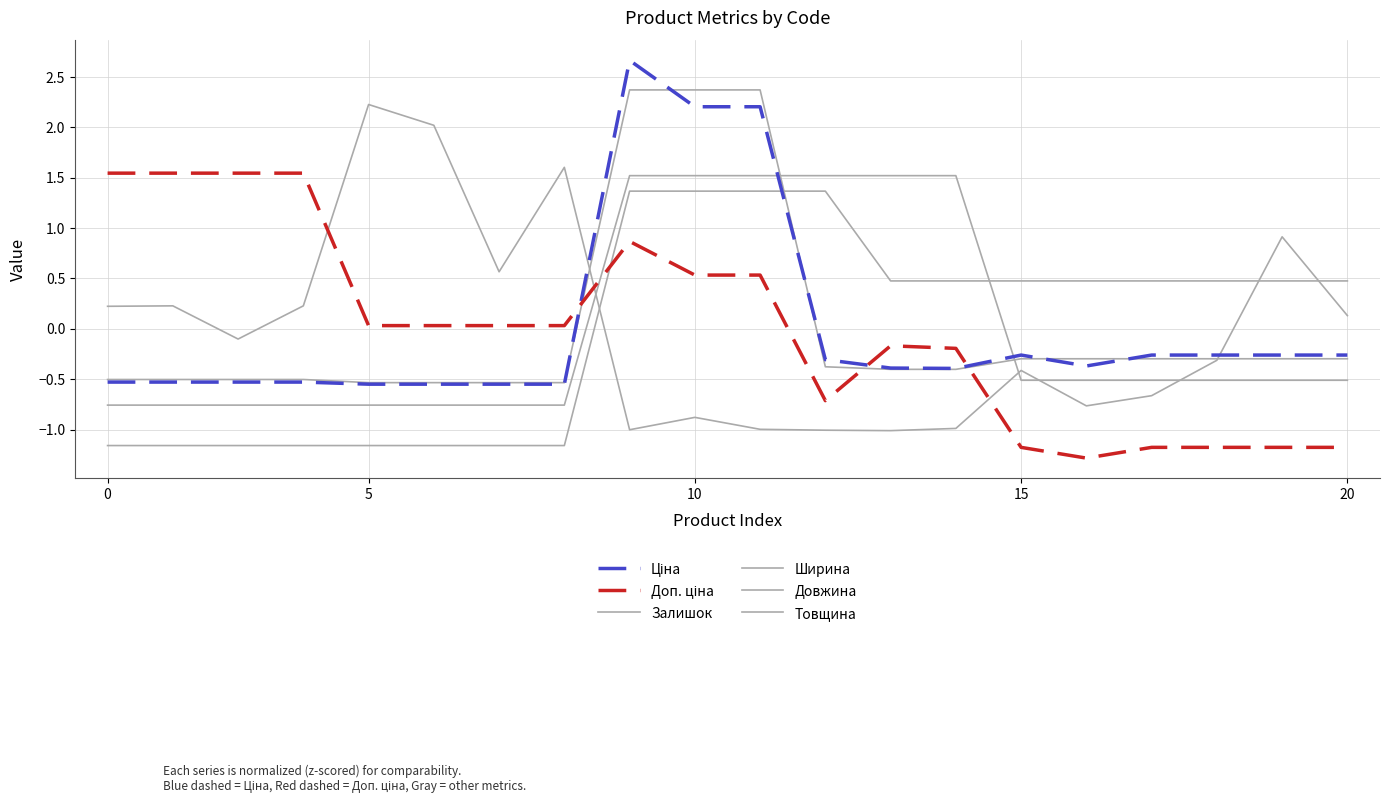

How many lines are shown in the chart?

6